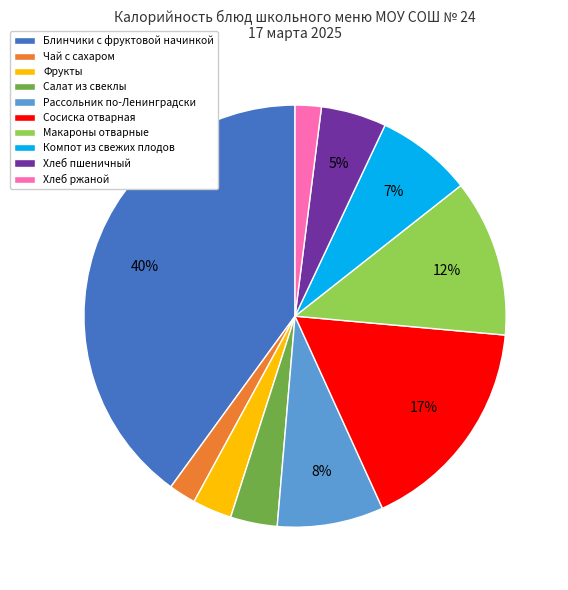

Combined, do Чай с сахаром and Хлеб ржаной account for over 50%?

No